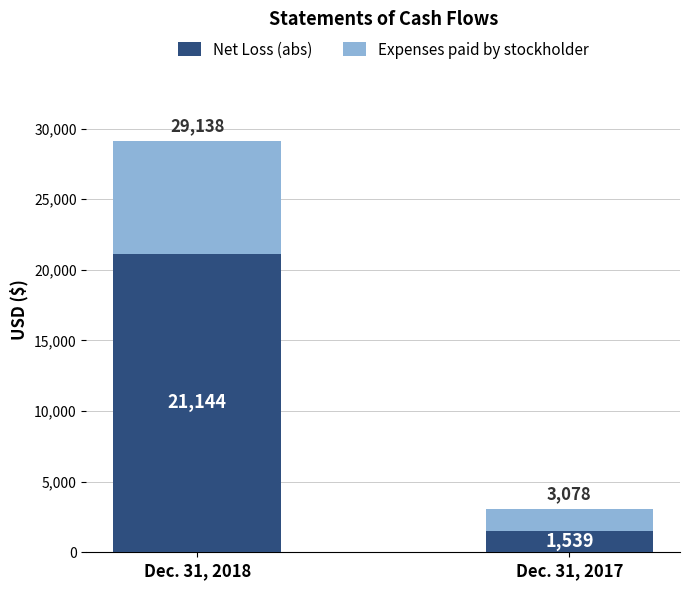

At which category is the sum across all series the highest?

Dec. 31, 2018